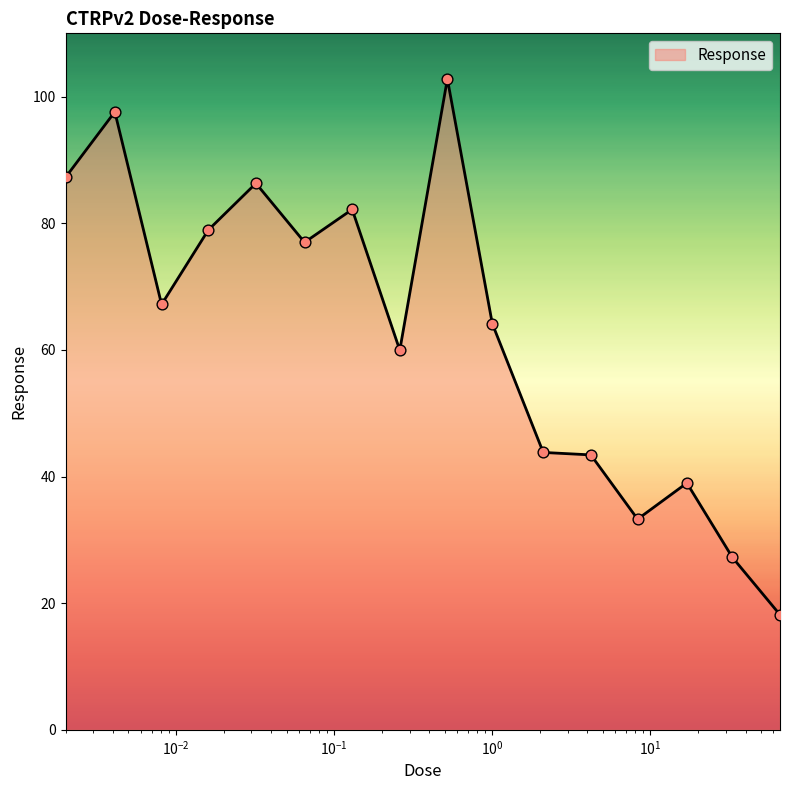

What is the greatest value displayed?

102.8